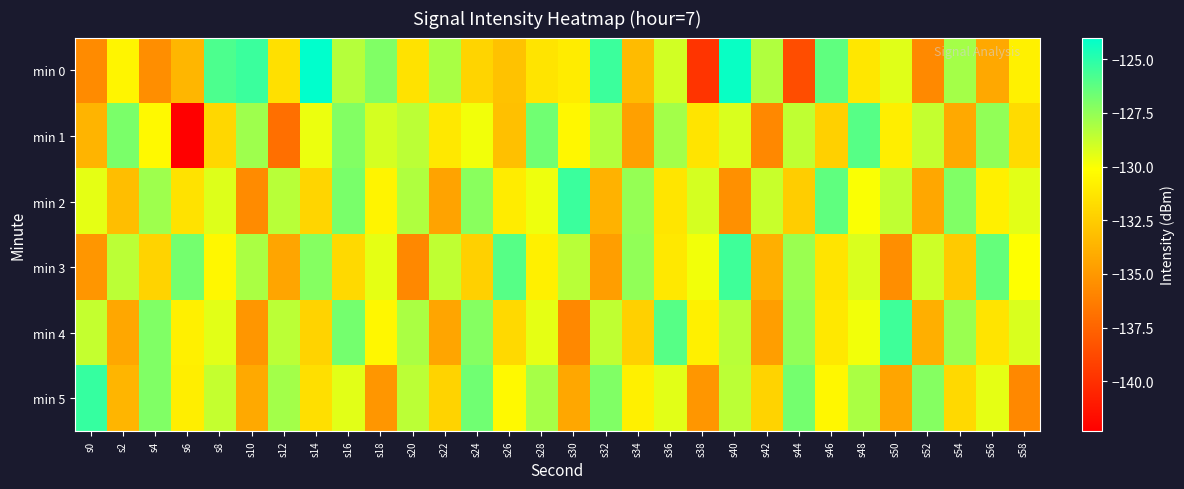

Reading left to right, list all the values displayed in this chart.

min 0: s0=-135.6	s2=-130.6	s4=-135.5	s6=-133.6	s8=-125.9	s10=-125.4	s12=-131.6	s14=-124.0	s16=-128.4	s18=-127.1	s20=-131.5	s22=-128.1	s24=-132.1	s26=-133.0	s28=-131.4	s30=-131.0	s32=-125.4	s34=-133.3	s36=-129.0	s38=-139.8	s40=-124.2	s42=-128.2	s44=-138.6	s46=-126.3	s48=-131.2	s50=-129.4	s52=-135.7	s54=-127.9	s56=-134.3	s58=-130.8
min 1: s0=-133.7	s2=-127.0	s4=-130.4	s6=-142.3	s8=-132.0	s10=-127.8	s12=-137.0	s14=-129.7	s16=-127.1	s18=-129.1	s20=-128.5	s22=-131.2	s24=-129.8	s26=-133.1	s28=-126.7	s30=-130.5	s32=-128.3	s34=-134.6	s36=-127.9	s38=-131.4	s40=-129.2	s42=-135.8	s44=-128.6	s46=-132.3	s48=-126.1	s50=-130.9	s52=-128.7	s54=-134.2	s56=-127.5	s58=-131.8
min 2: s0=-129.5	s2=-133.2	s4=-127.8	s6=-131.5	s8=-129.3	s10=-135.6	s12=-128.4	s14=-132.1	s16=-126.9	s18=-130.6	s20=-128.2	s22=-134.5	s24=-127.3	s26=-131.0	s28=-129.7	s30=-125.4	s32=-133.8	s34=-127.6	s36=-131.3	s38=-129.1	s40=-135.4	s42=-128.8	s44=-132.5	s46=-126.3	s48=-130.0	s50=-128.6	s52=-134.3	s54=-127.1	s56=-130.8	s58=-129.4
min 3: s0=-135.1	s2=-128.5	s4=-132.2	s6=-126.8	s8=-130.5	s10=-128.1	s12=-134.4	s14=-127.2	s16=-131.9	s18=-129.5	s20=-135.8	s22=-128.6	s24=-132.3	s26=-126.1	s28=-130.8	s30=-128.4	s32=-134.7	s34=-127.5	s36=-131.2	s38=-129.8	s40=-125.5	s42=-133.9	s44=-127.7	s46=-131.4	s48=-129.2	s50=-135.5	s52=-128.9	s54=-132.6	s56=-126.4	s58=-130.1
min 4: s0=-128.7	s2=-134.3	s4=-127.1	s6=-130.8	s8=-129.4	s10=-135.1	s12=-128.5	s14=-132.2	s16=-126.8	s18=-130.5	s20=-128.1	s22=-134.4	s24=-127.2	s26=-131.9	s28=-129.5	s30=-135.8	s32=-128.6	s34=-132.3	s36=-126.1	s38=-130.8	s40=-128.4	s42=-134.7	s44=-127.5	s46=-131.2	s48=-129.8	s50=-125.5	s52=-133.9	s54=-127.7	s56=-131.4	s58=-129.2
min 5: s0=-125.3	s2=-133.6	s4=-127.1	s6=-130.9	s8=-128.7	s10=-134.2	s12=-127.9	s14=-131.6	s16=-129.4	s18=-135.1	s20=-128.5	s22=-132.2	s24=-126.7	s26=-130.4	s28=-128.0	s30=-134.3	s32=-127.1	s34=-130.8	s36=-129.4	s38=-135.1	s40=-128.5	s42=-132.2	s44=-126.8	s46=-130.5	s48=-128.1	s50=-134.4	s52=-127.2	s54=-131.9	s56=-129.5	s58=-135.8